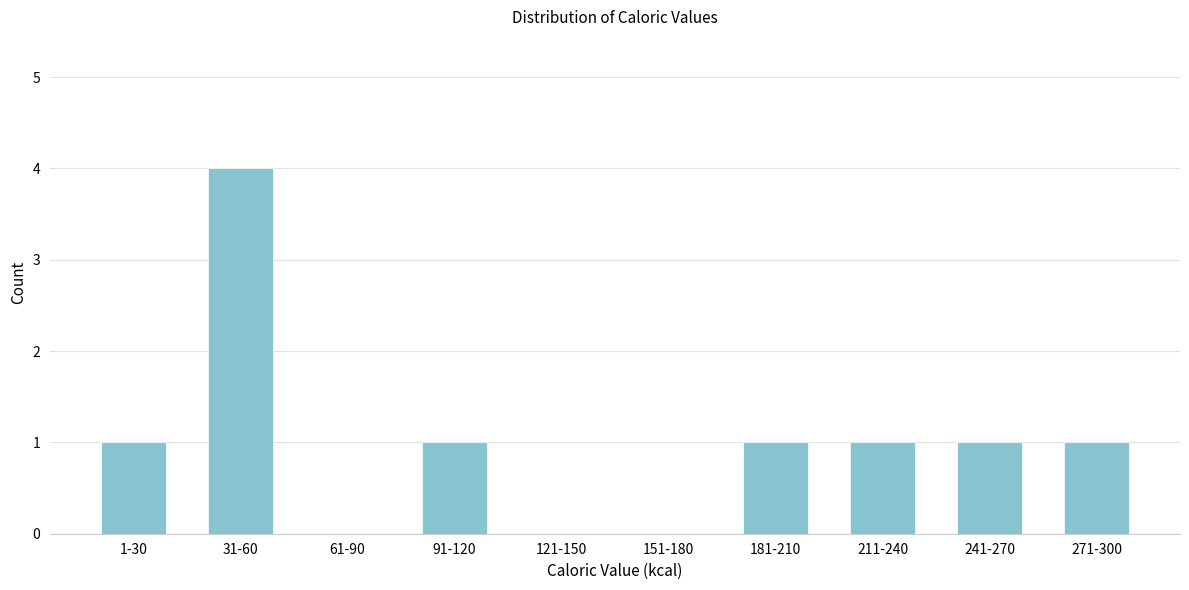

Reading left to right, what are all the values shown in this chart?

1-30=1	31-60=4	61-90=0	91-120=1	121-150=0	151-180=0	181-210=1	211-240=1	241-270=1	271-300=1